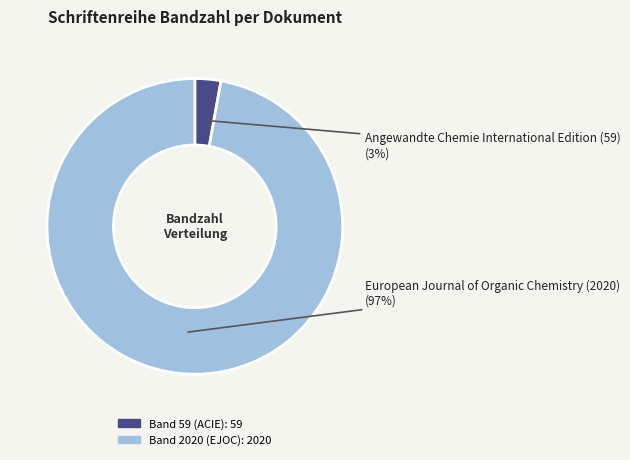

Is there a majority slice in this chart?

Yes